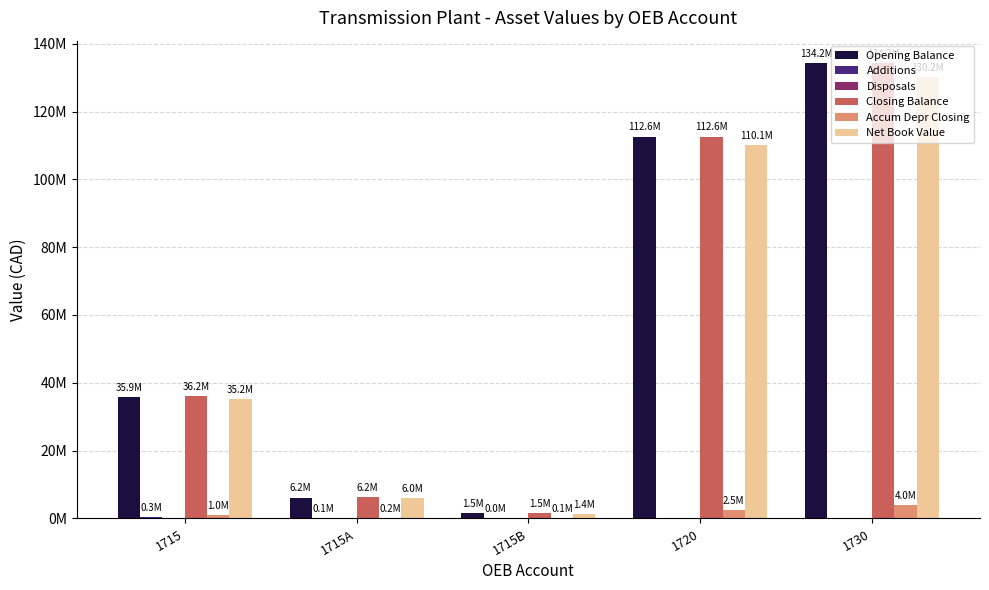

What value does the Net Book Value series have at 1715B?

1392129.2